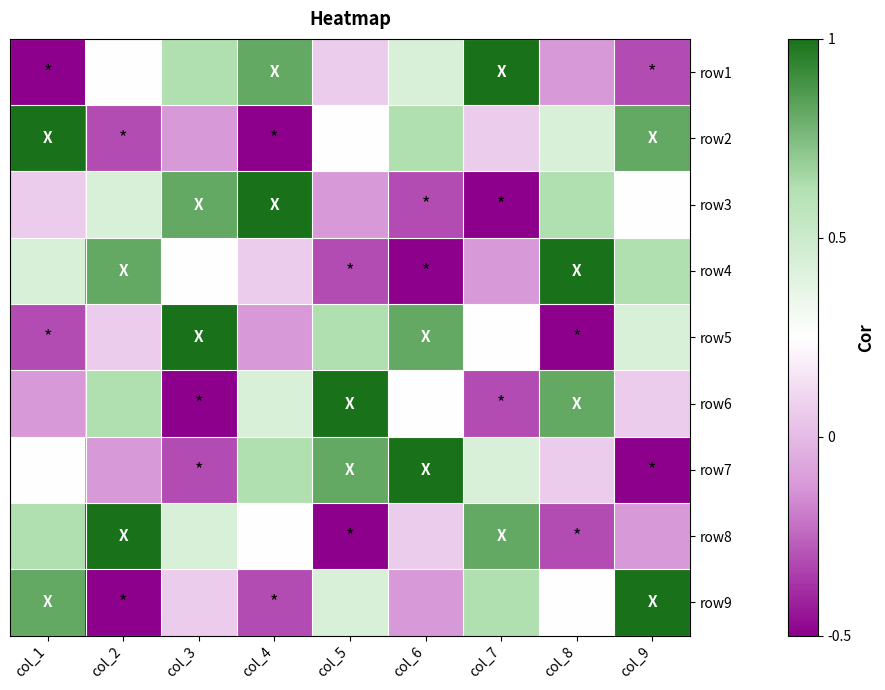

At which category is the sum across all series the highest?

col_1